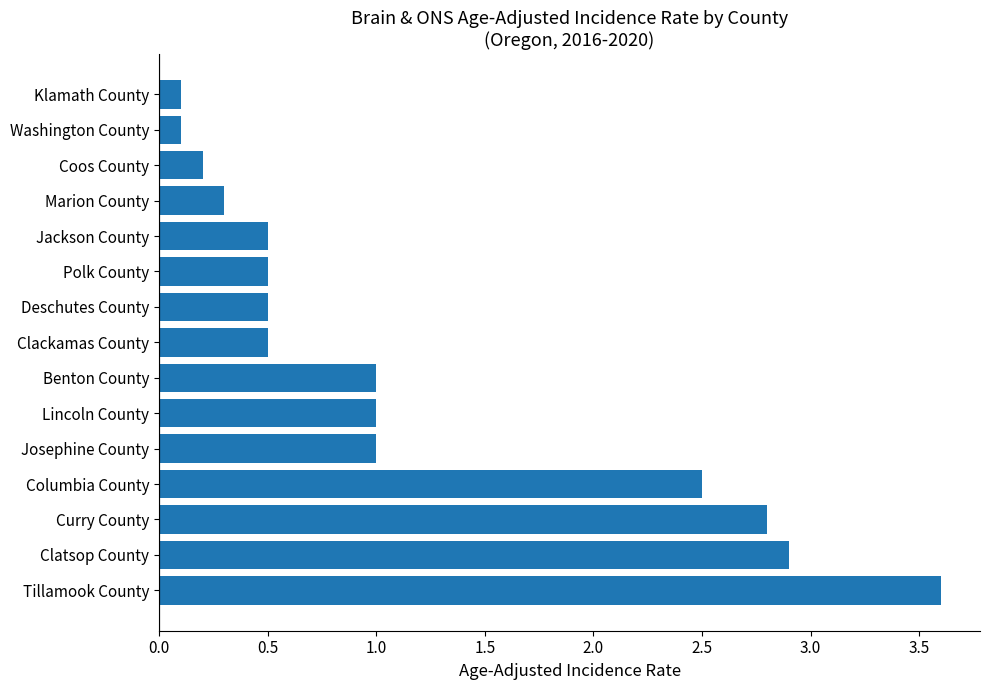

What is the difference between the values at Deschutes County and Clatsop County?

2.4